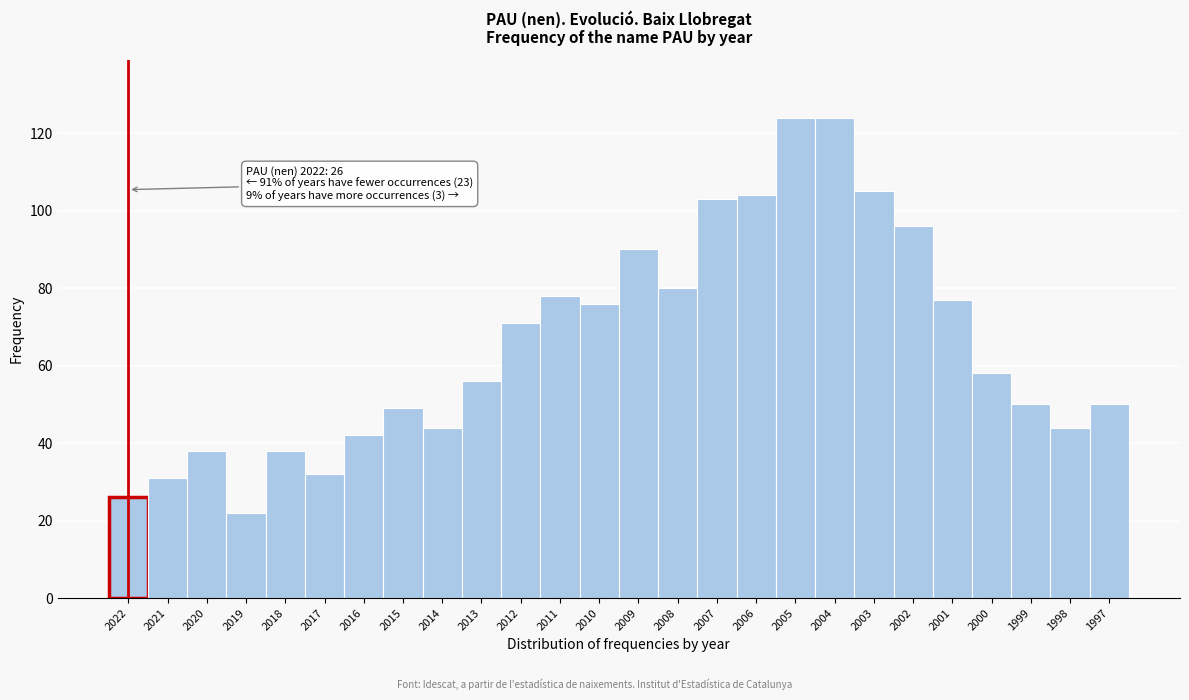

Reading left to right, extract all data points from this chart.

26	31	38	22	38	32	42	49	44	56	71	78	76	90	80	103	104	124	124	105	96	77	58	50	44	50